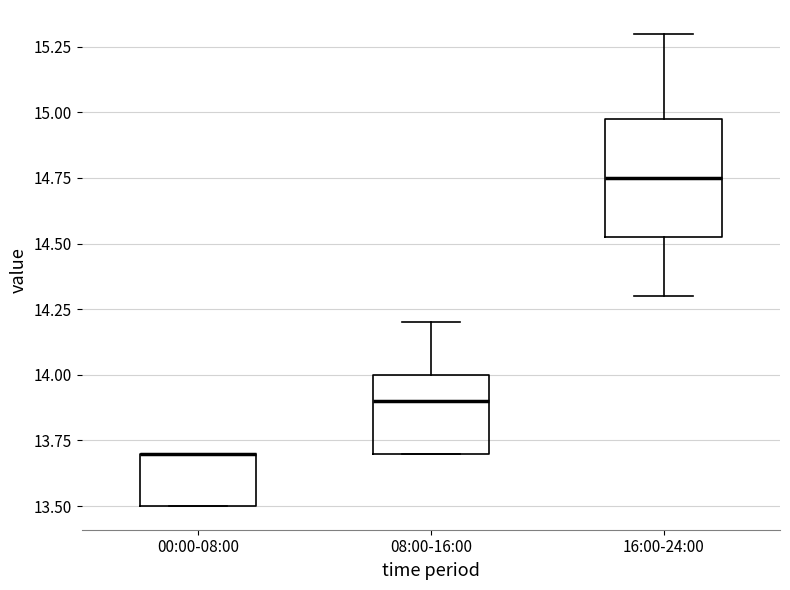

Where does the upper whisker of the box for 08:00-16:00 end on the y-axis? The values are not printed on the chart, so give them approximately, as read against the axis.

14.20